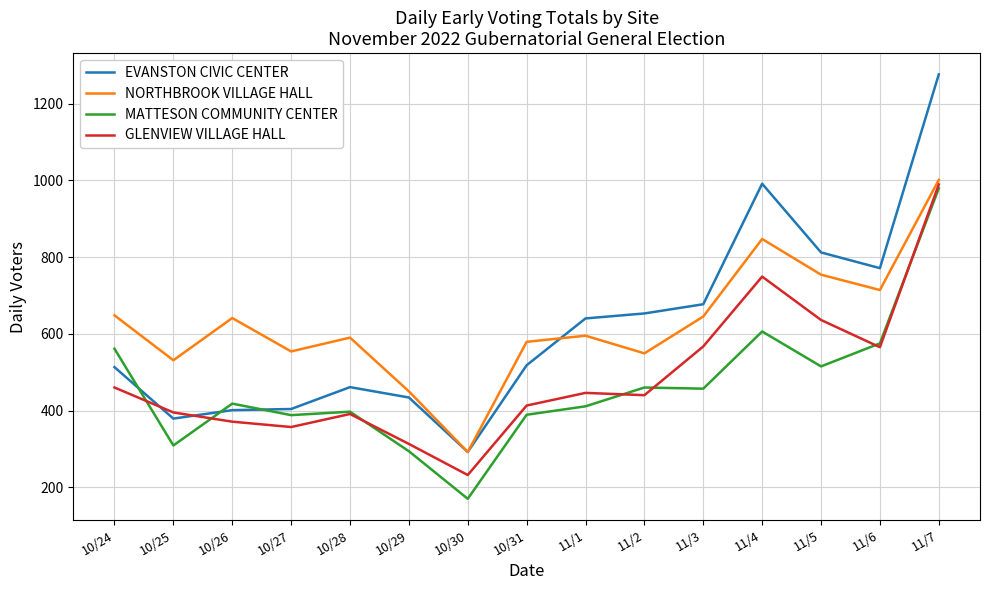

What is the average value of the NORTHBROOK VILLAGE HALL series?

626